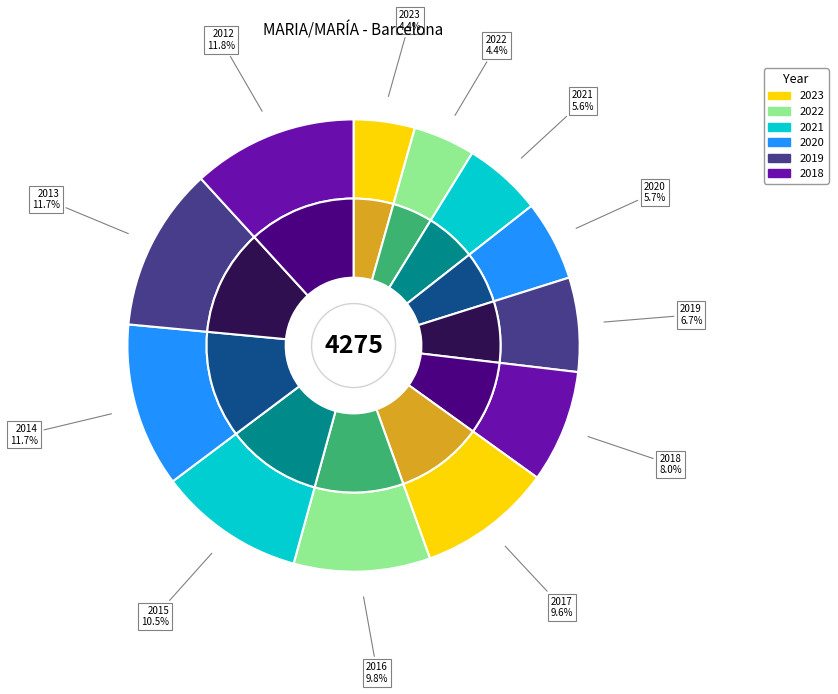

The 2021 slice represents 6% of the pie. True or false?

True